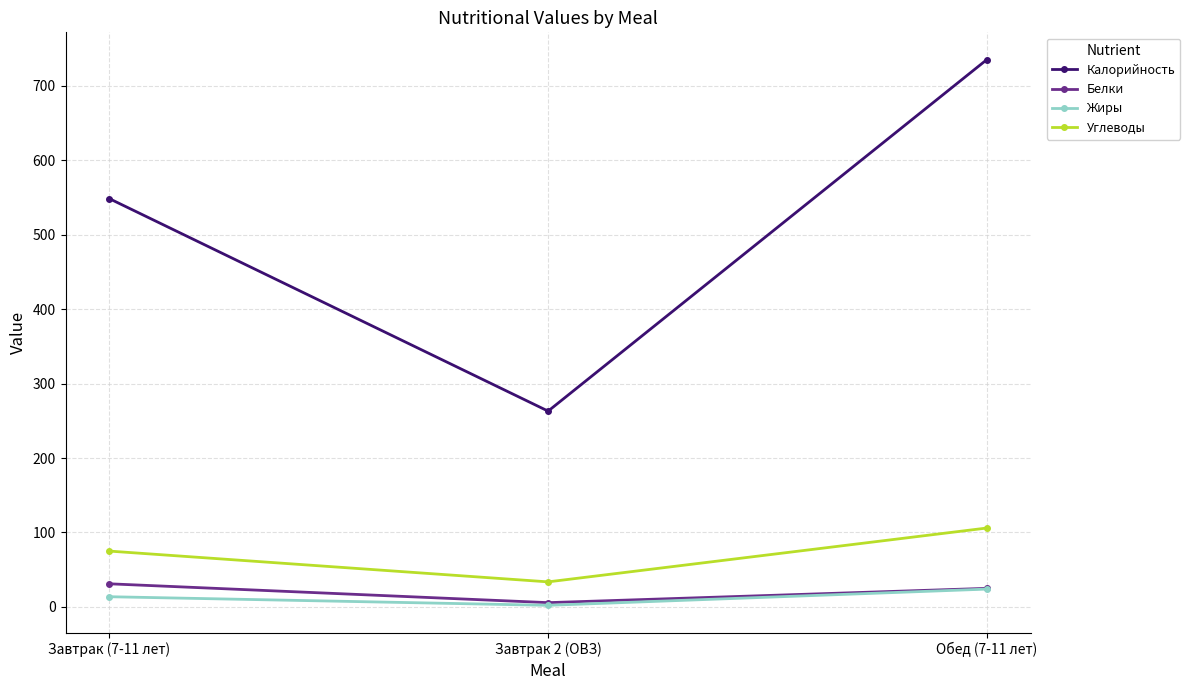

At which category is the sum across all series the highest?

Обед (7-11 лет)